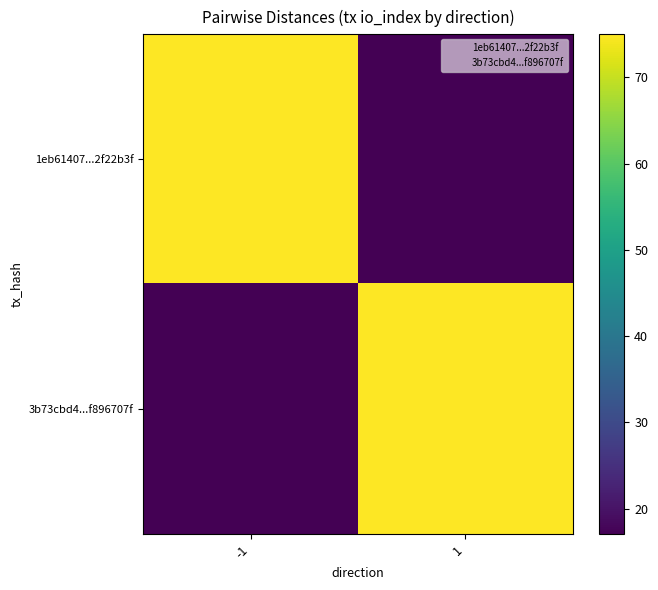

At how many categories does at least one series exceed 56?

2